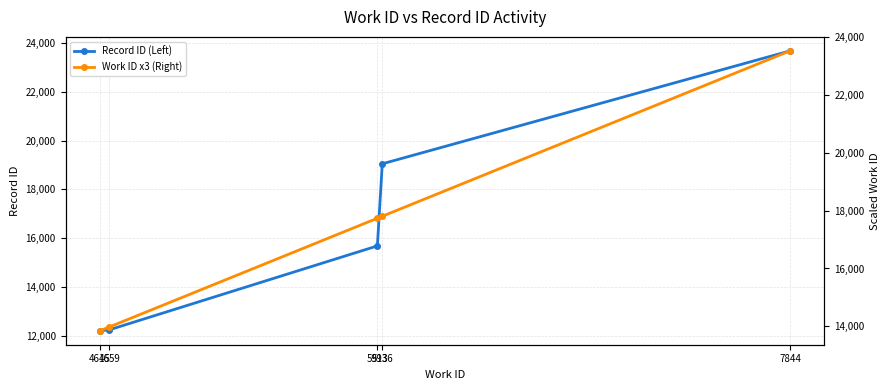

At which category is the sum across all series the highest?

7844